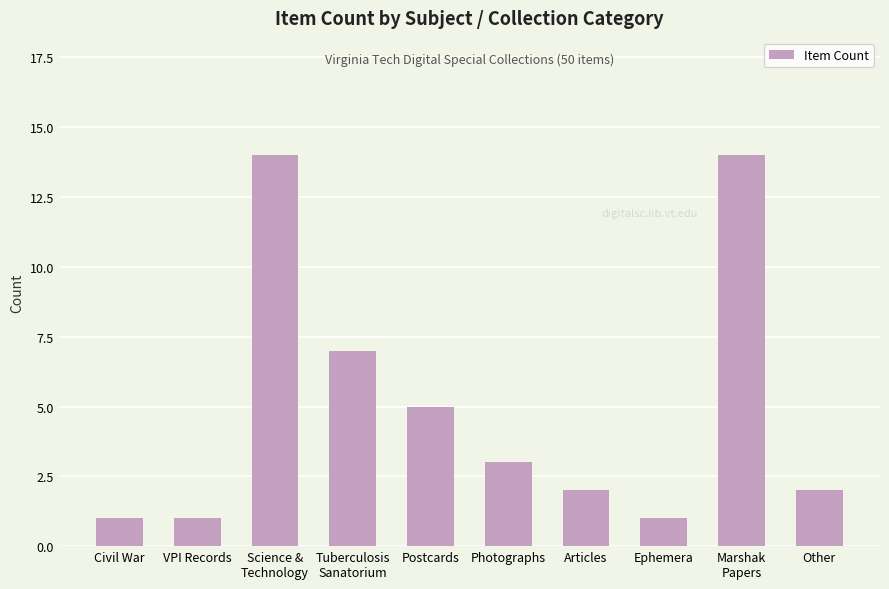

The chart shows a value of 7 at Postcards. True or false?

False